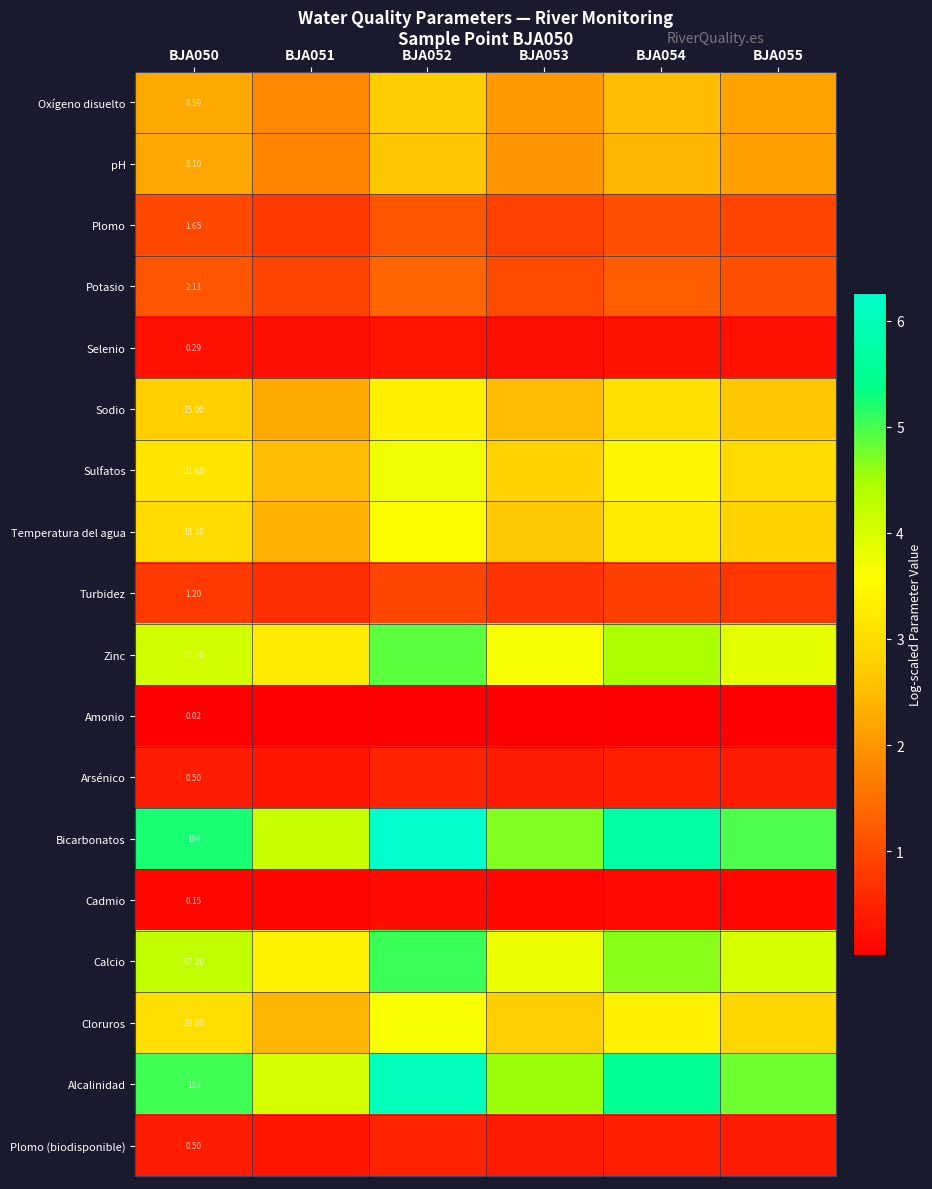

Is it true that Turbidez equals 0.6 at BJA052?

False